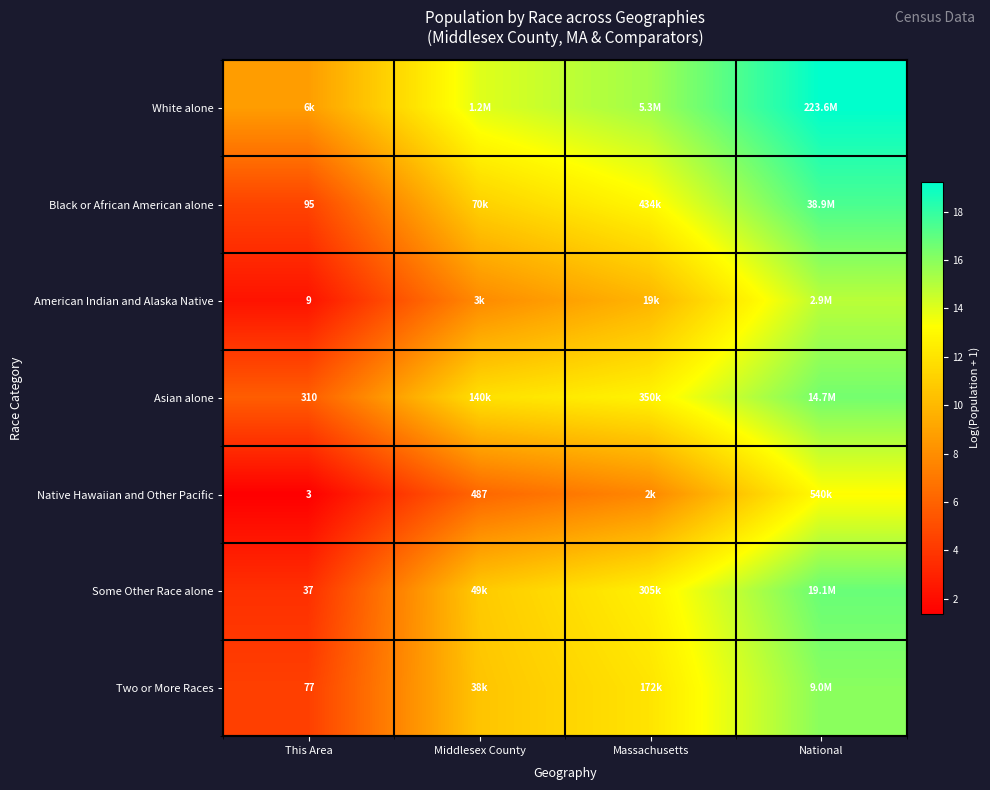

Read the Two or More Races value at National.

16.0